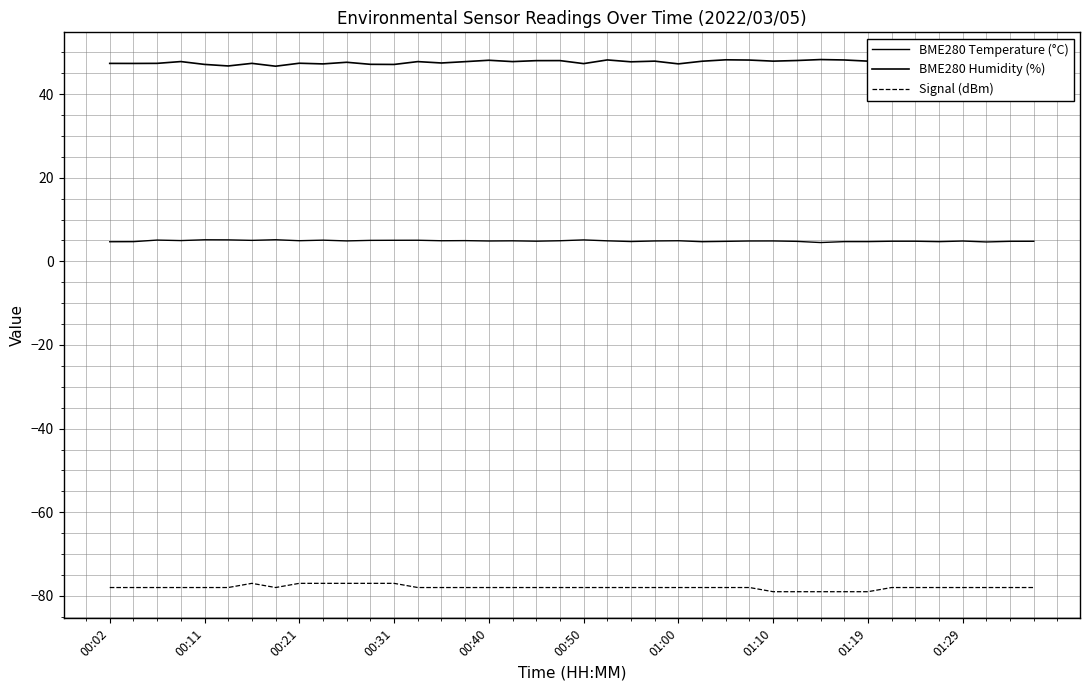

At which category is the sum across all series the highest?

10